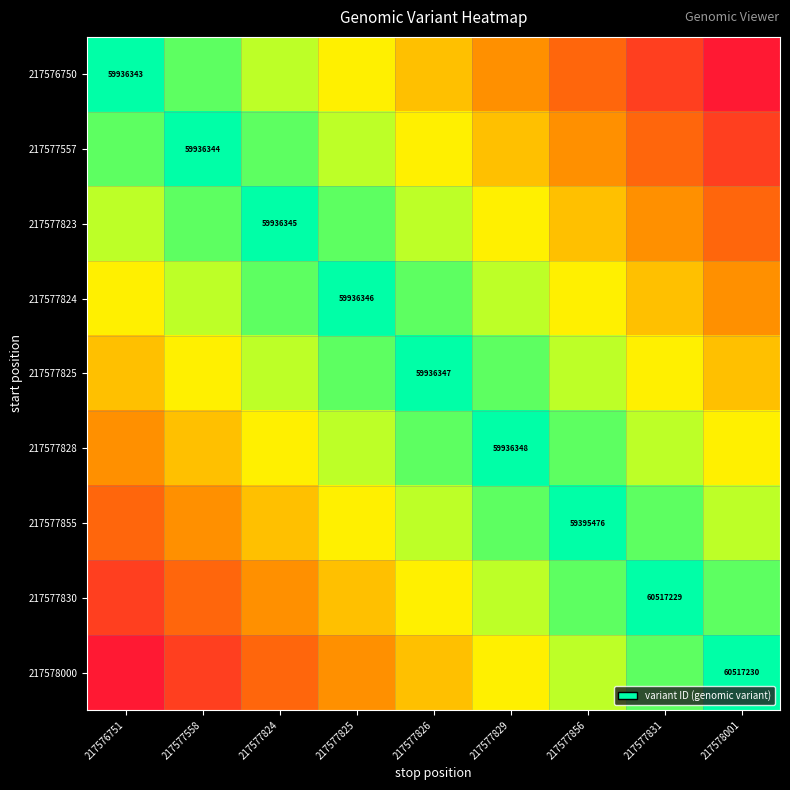

Between 217577558 and 217577825, which is larger?

217577558